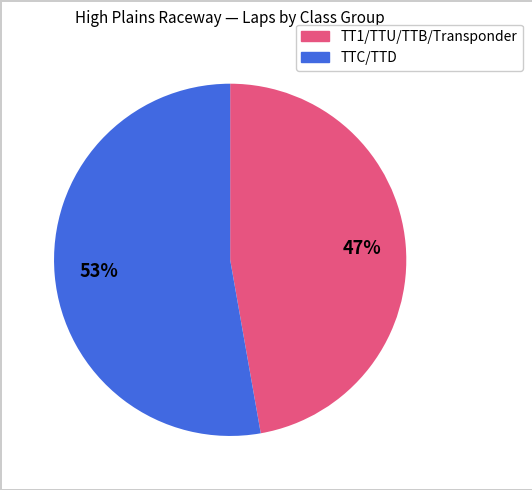

What is the ratio of the value at TTC/TTD to the value at TT1/TTU/TTB/Transponder?

1.1